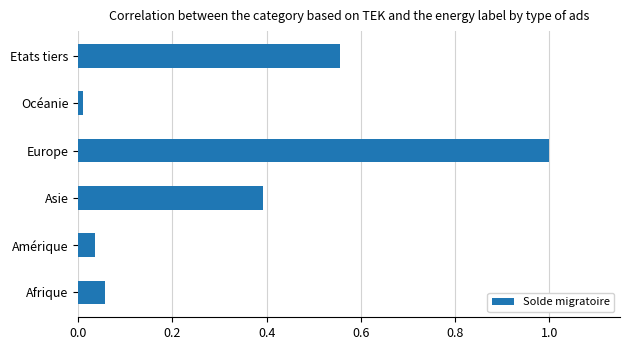

The value at Asie is 0.2. True or false?

False